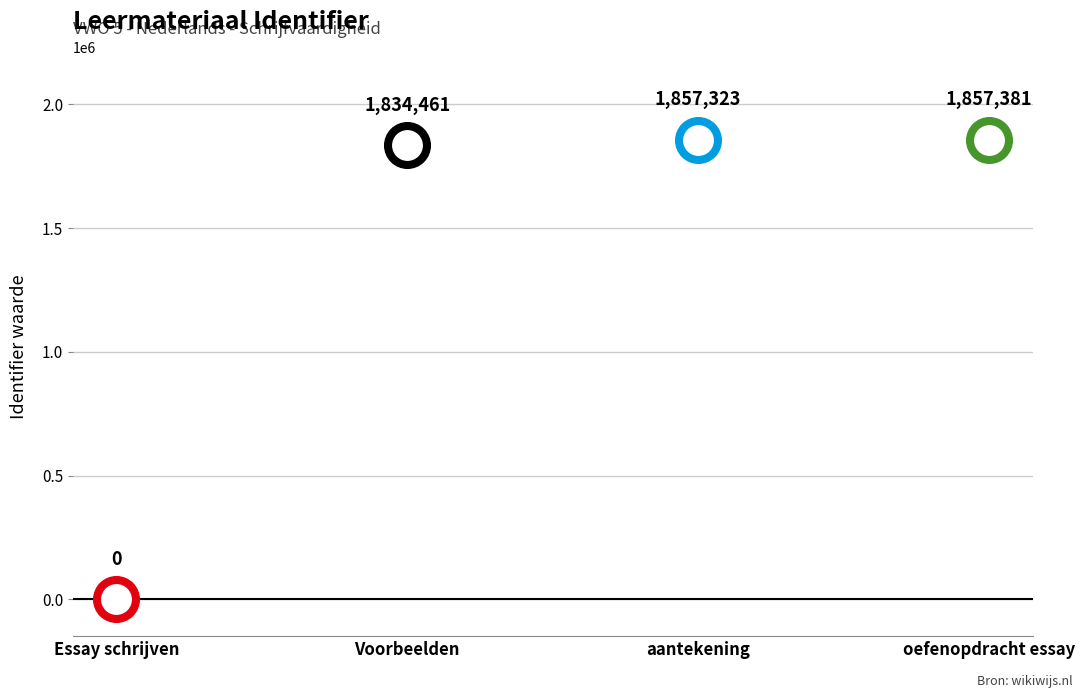

What is the change in value from Voorbeelden to aantekening?

+22862